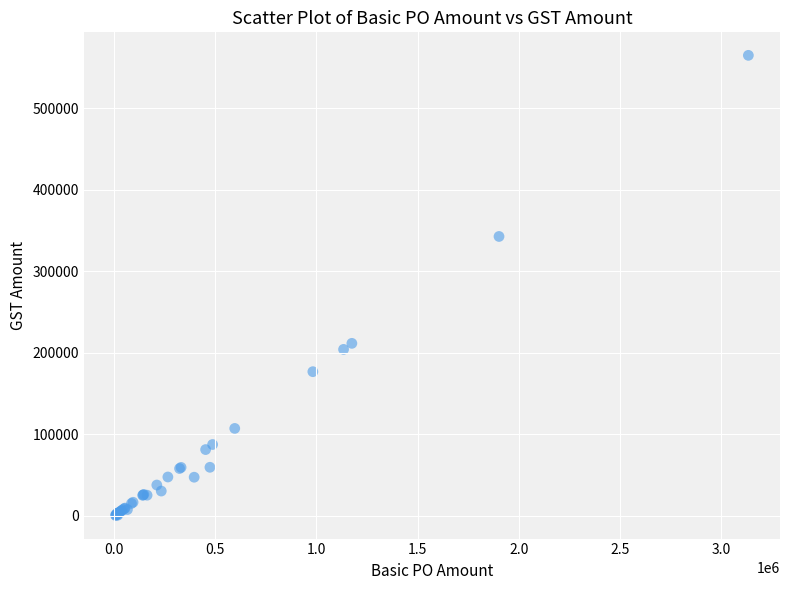

What Y value in the scatter plot is closest to 282461?

342527